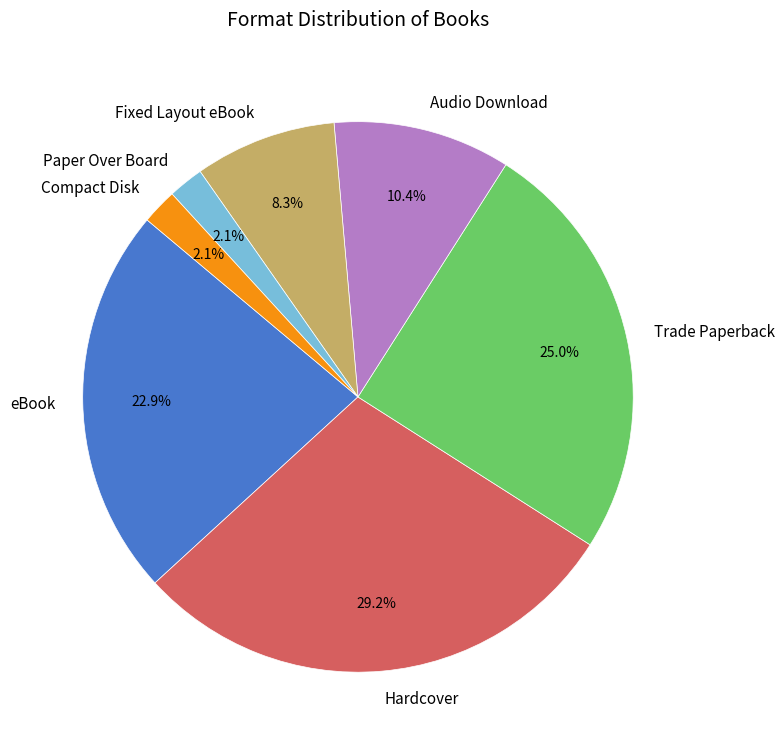

How many segments does this pie chart have?

7